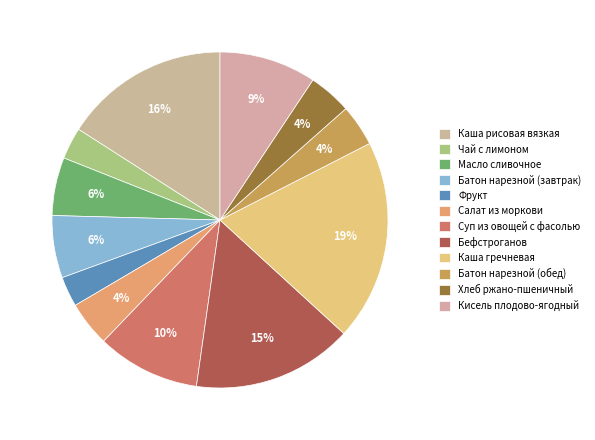

Is the sum of Батон нарезной (обед) and Бефстроганов greater than half?

No